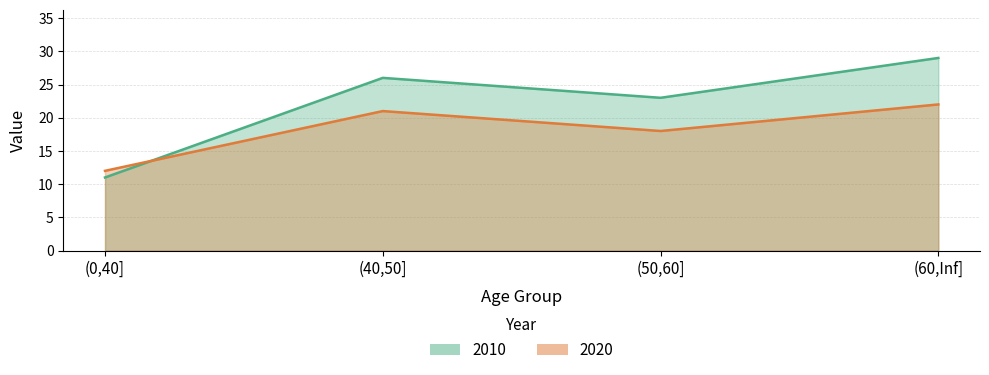

How many data points in 2010 are above 26?

1